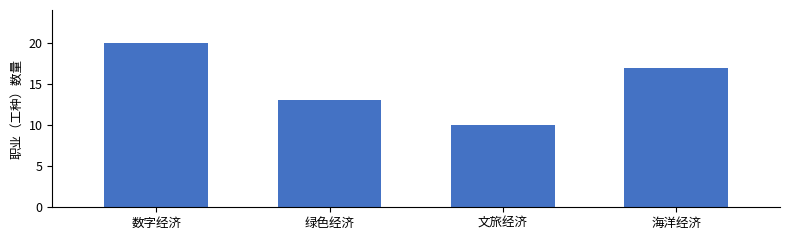

Reading left to right, what are all the values shown in this chart?

数字经济=20	绿色经济=13	文旅经济=10	海洋经济=17